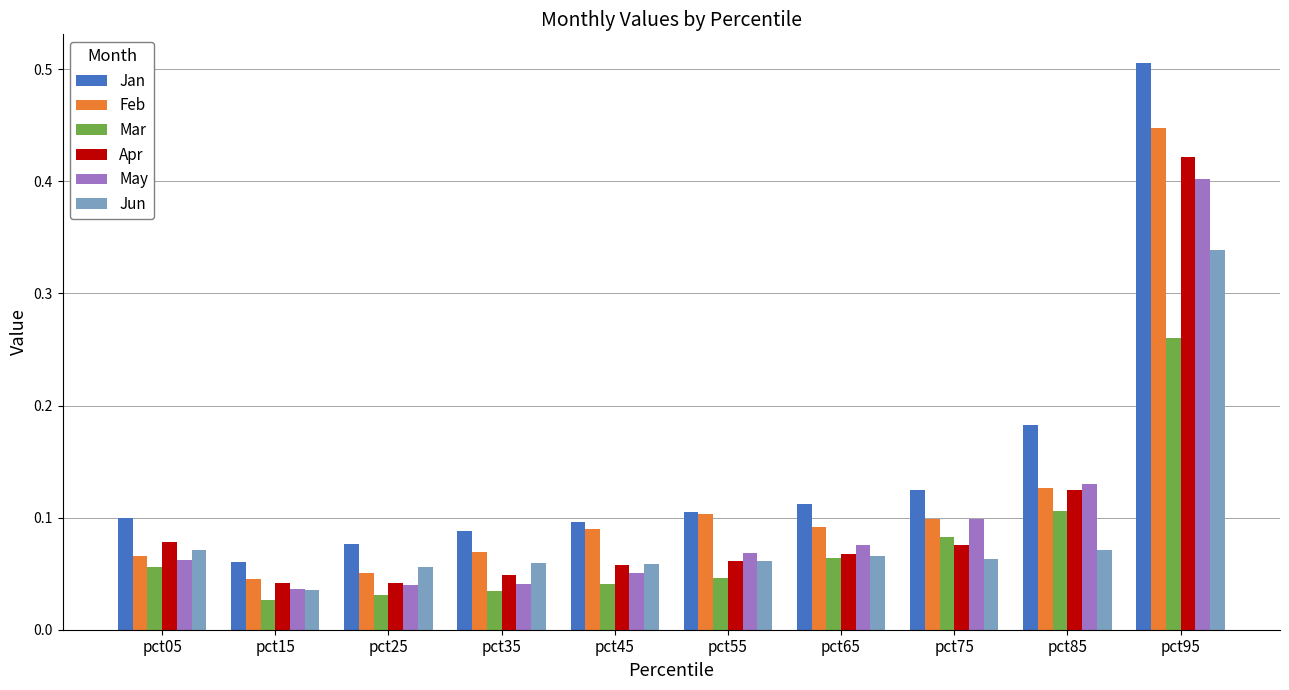

Which series changed the most between pct25 and pct85?

Jan